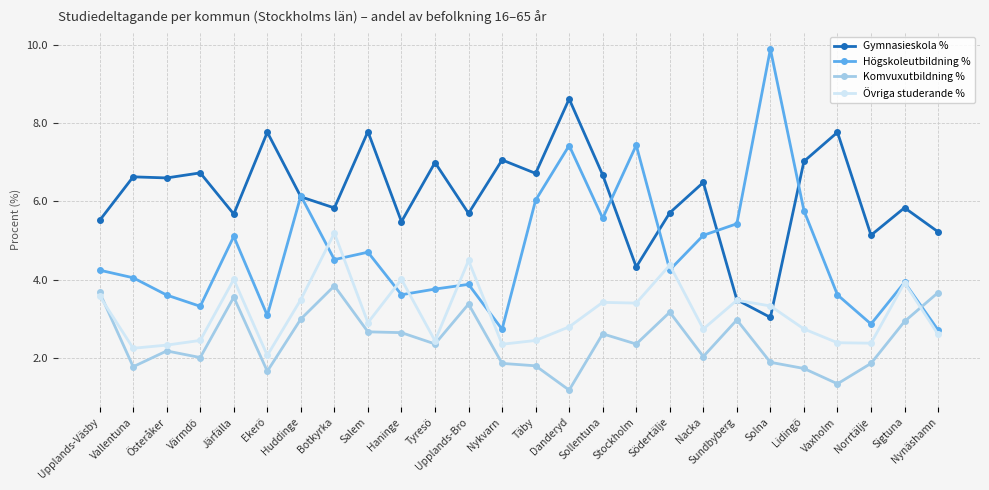

Which series has the widest spread of values?

Högskoleutbildning %